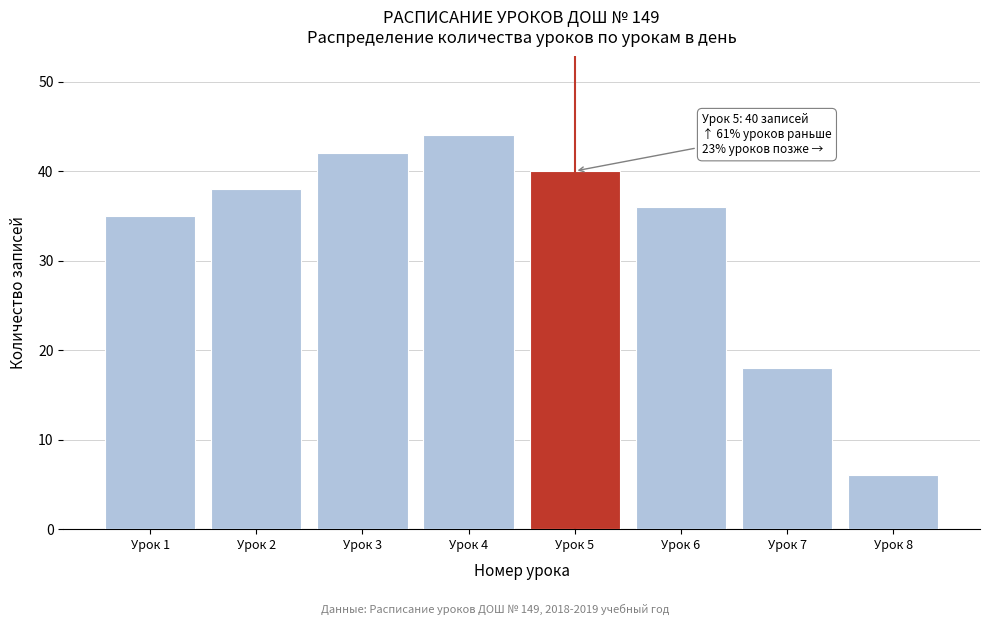

Reading left to right, transcribe all the data shown in this chart.

35	38	42	44	40	36	18	6